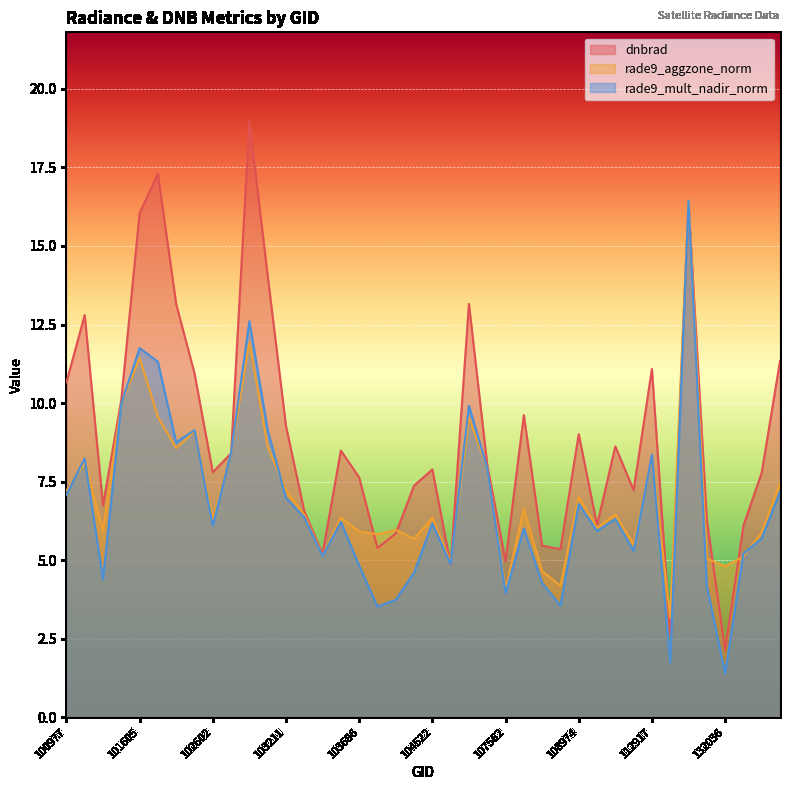

At which category does rade9_mult_nadir_norm reach its first local peak?

101102